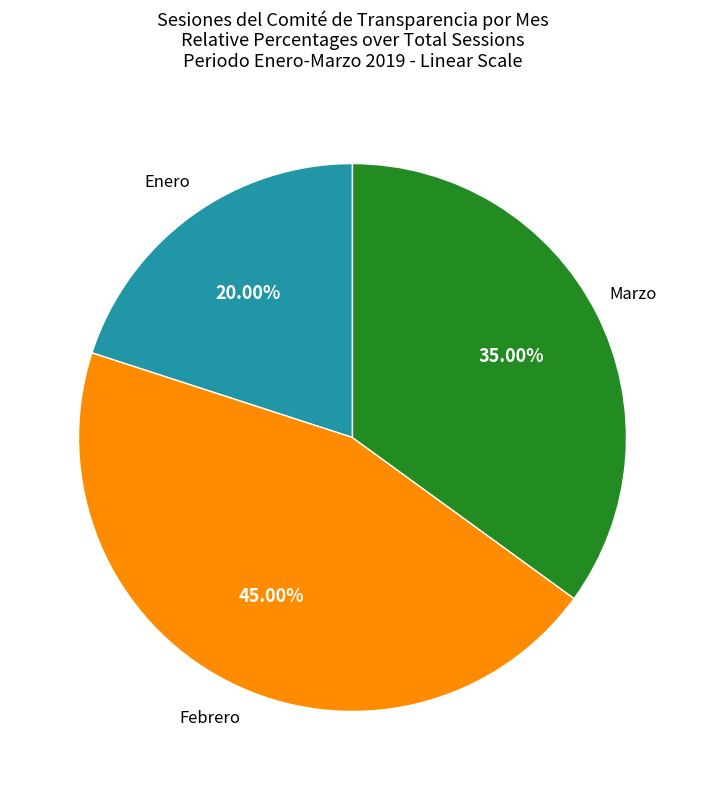

Is there any slice that represents more than half of the pie?

No